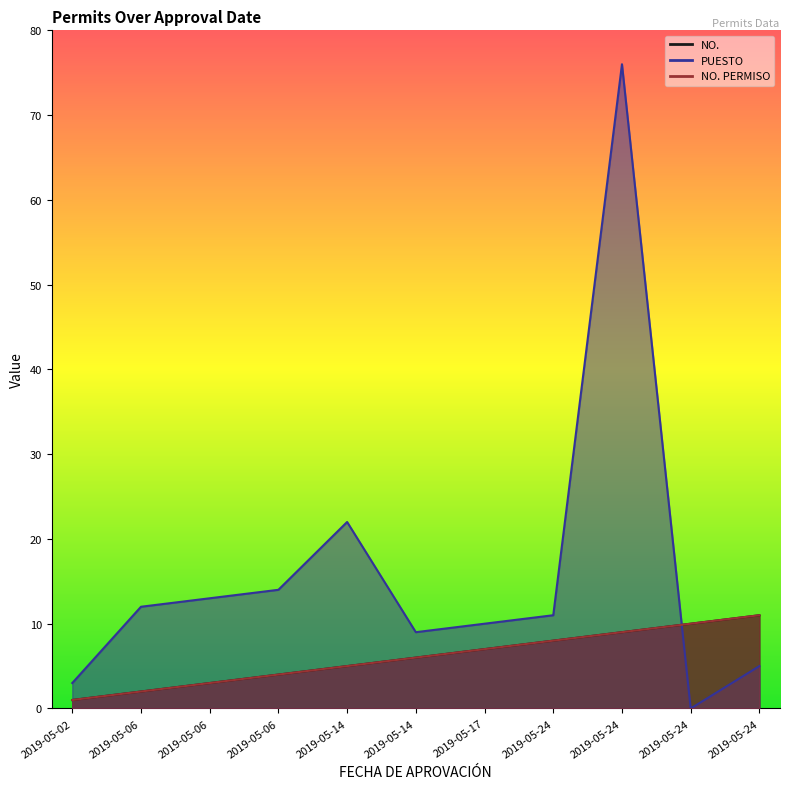

True or false: NO. has more than 2 points higher than both neighbors.

False